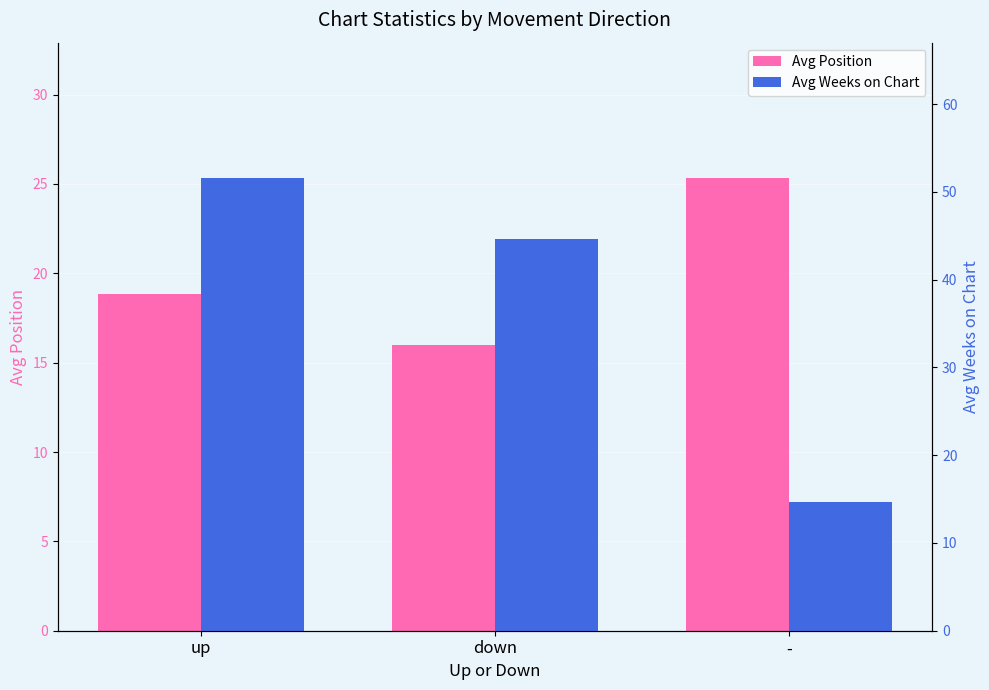

Between down and -, which is larger?

-